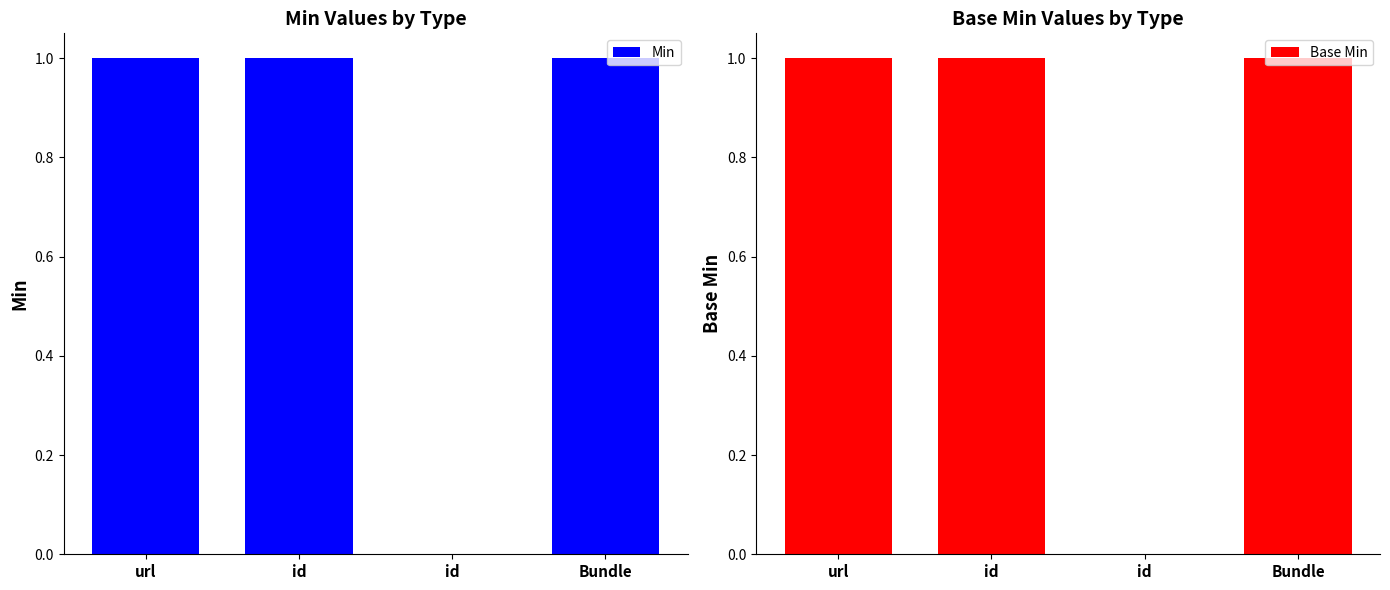

What value does the Base Min series have at id?

1